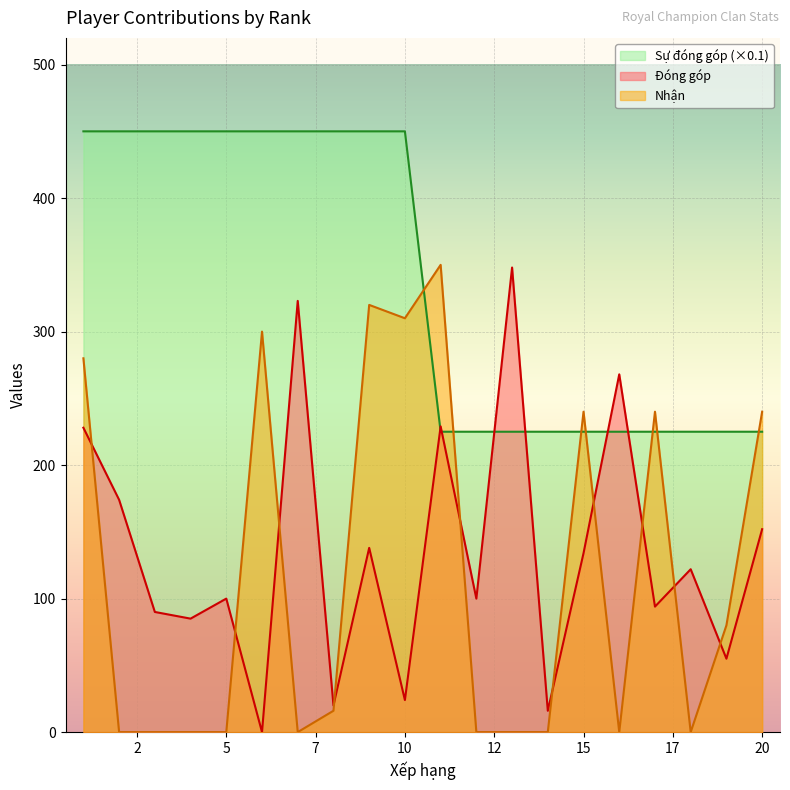

Reading left to right, what are all the values shown in this chart?

Đóng góp: 228	174	90	85	100	0	323	20	138	24	229	100	348	16	134	268	94	122	55	152
Nhận: 280	0	0	0	0	300	0	16	320	310	350	0	0	0	240	0	240	0	80	240
Sự đóng góp: 450	450	450	450	450	450	450	450	450	450	225	225	225	225	225	225	225	225	225	225